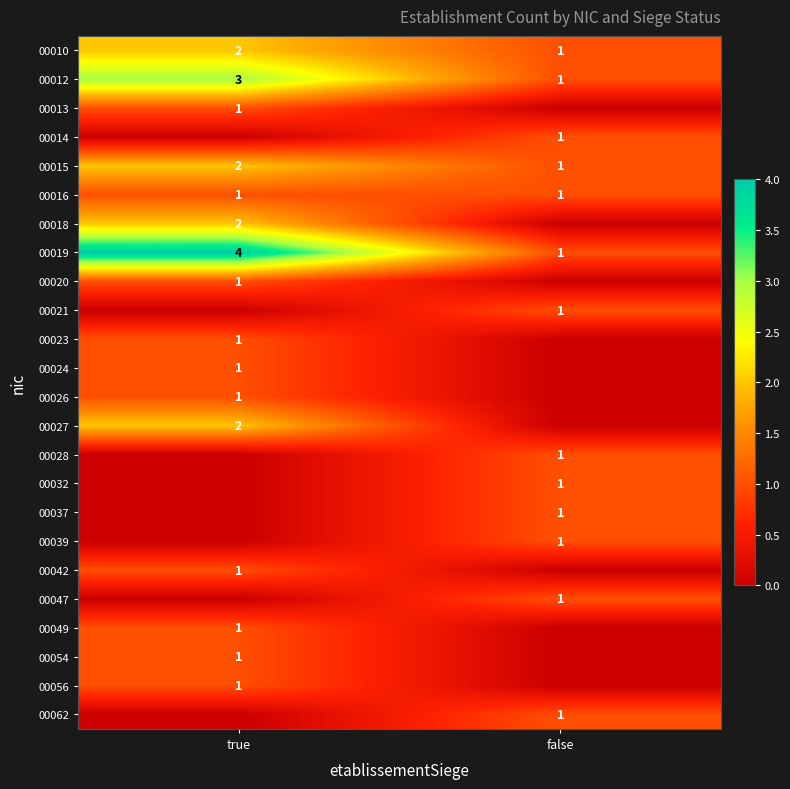

True or false: 00047 has a value of 1 at false.

True